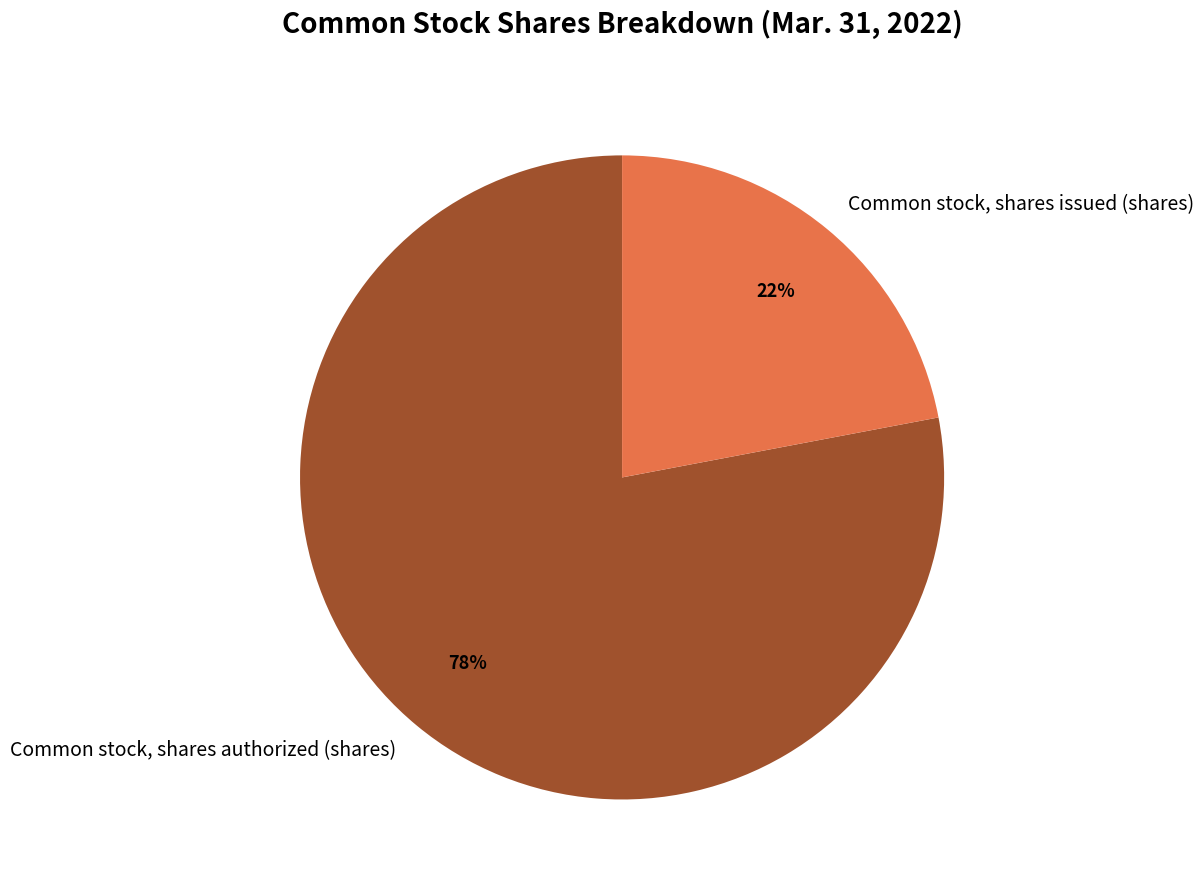

To the nearest percent, what is the difference between the largest and smallest slice percentages?

56%